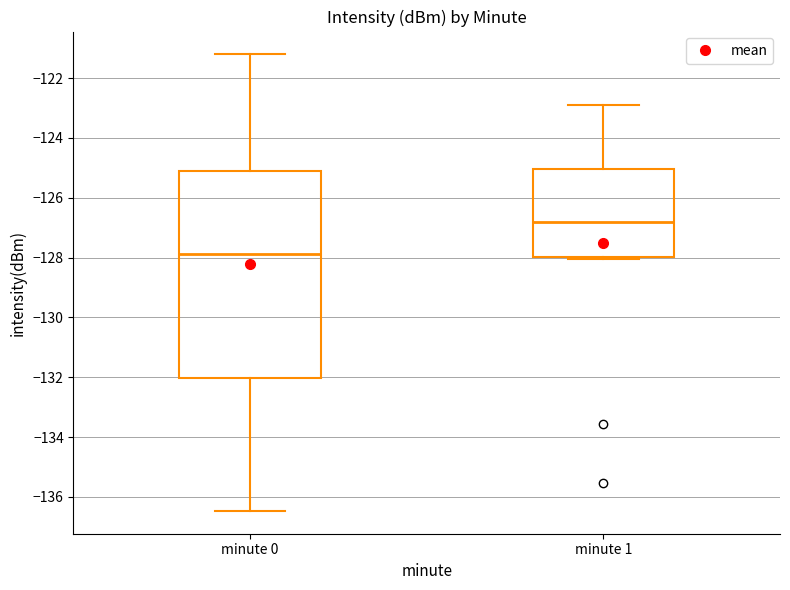

Which box has the lowest median line?

minute 0